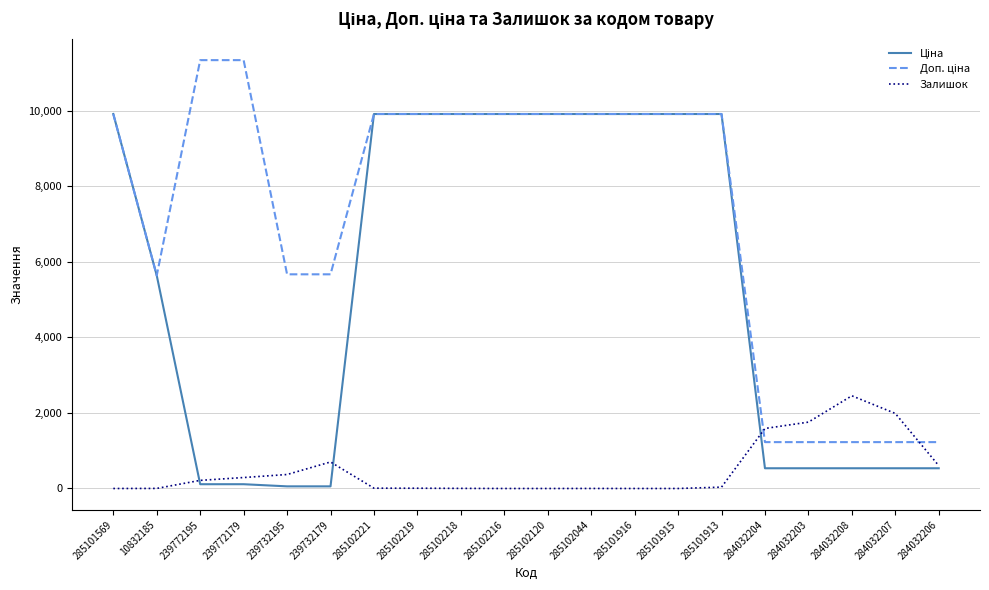

True or false: Залишок has a value of 215.0 at 239772195.

True